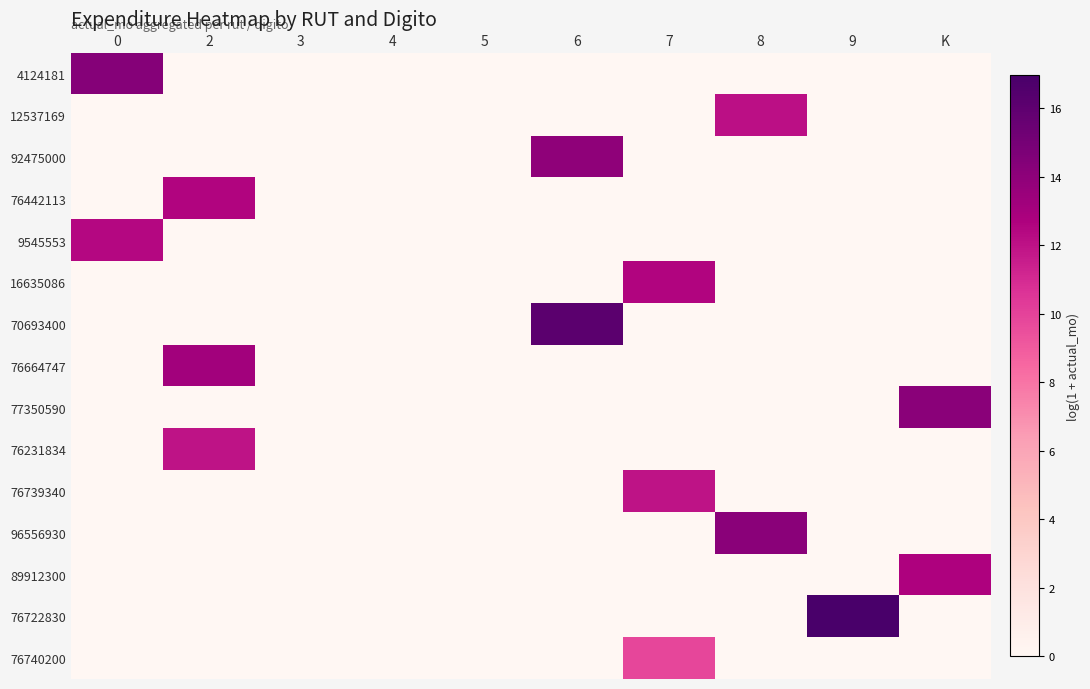

At how many categories does at least one series exceed 9?

7